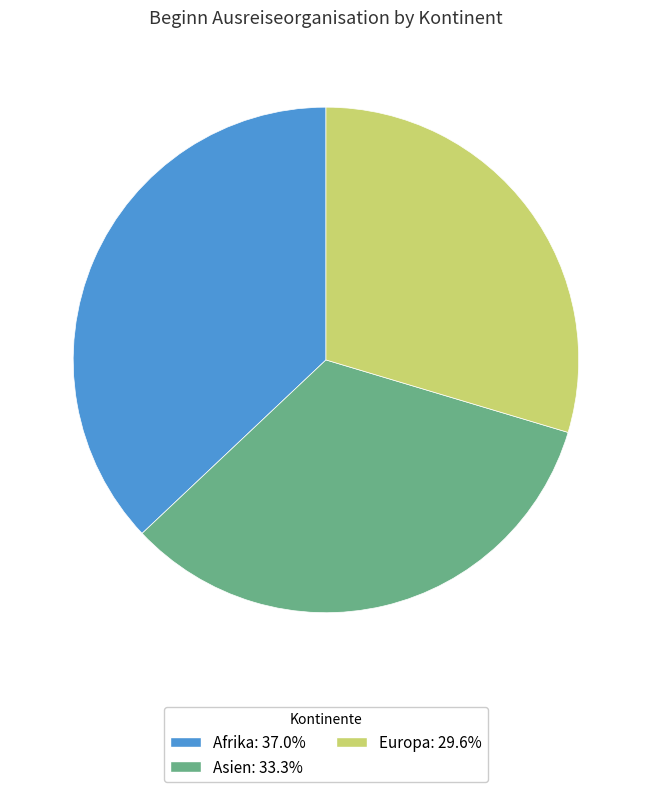

Is there any slice that represents more than half of the pie?

No